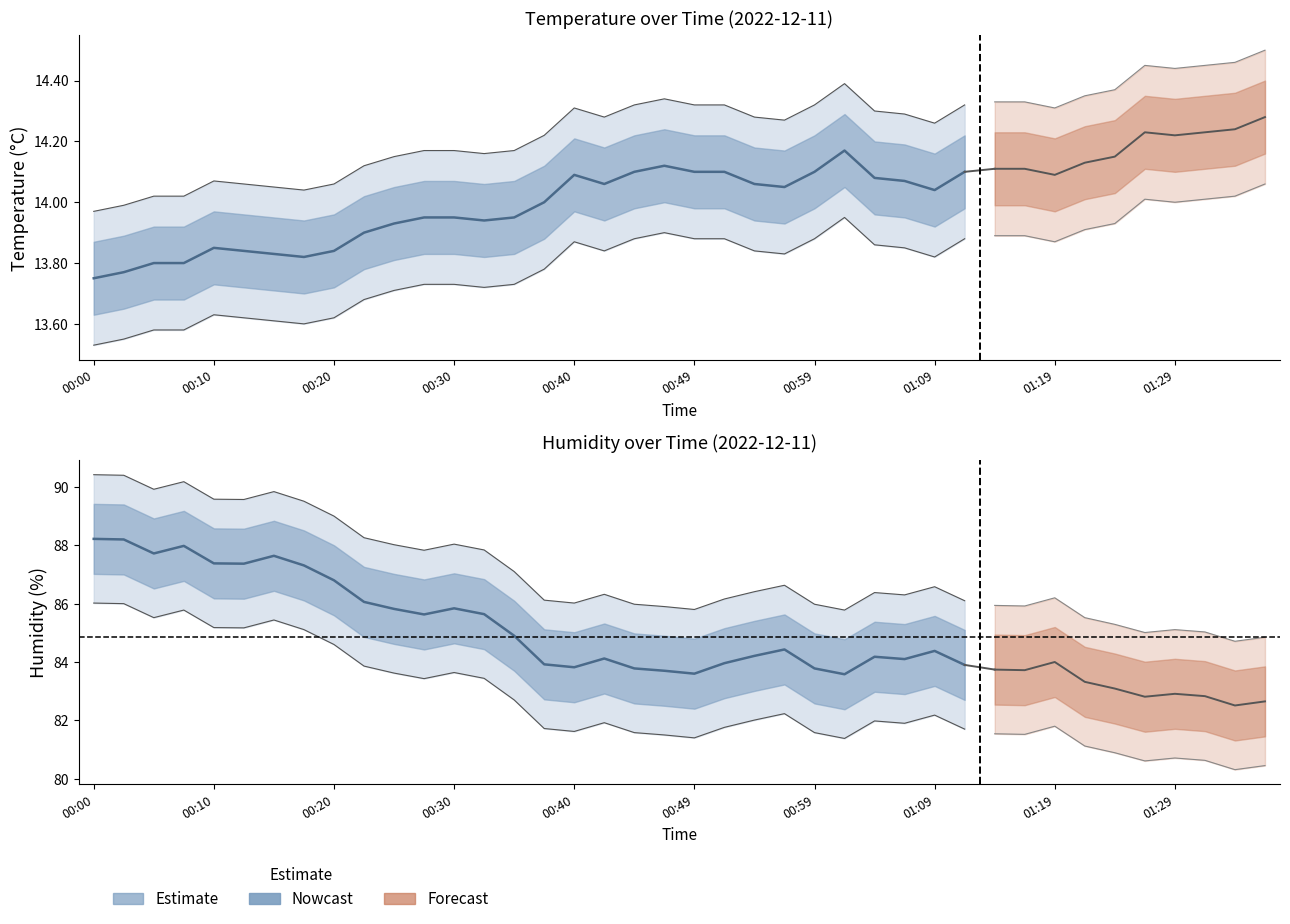

How many interior local peaks does the humidity series have?

9